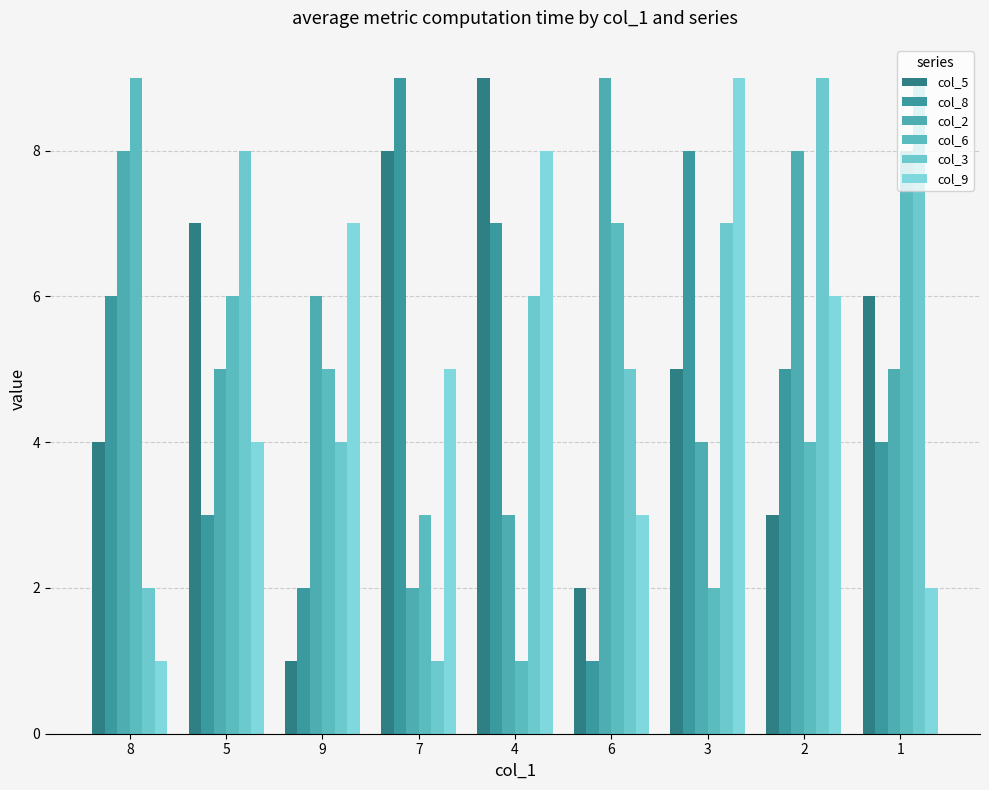

Reading right to left, list all the values displayed in this chart.

col_5: 6	3	5	2	9	8	1	7	4
col_8: 4	5	8	1	7	9	2	3	6
col_2: 5	8	4	9	3	2	6	5	8
col_6: 8	4	2	7	1	3	5	6	9
col_3: 9	9	7	5	6	1	4	8	2
col_9: 2	6	9	3	8	5	7	4	1